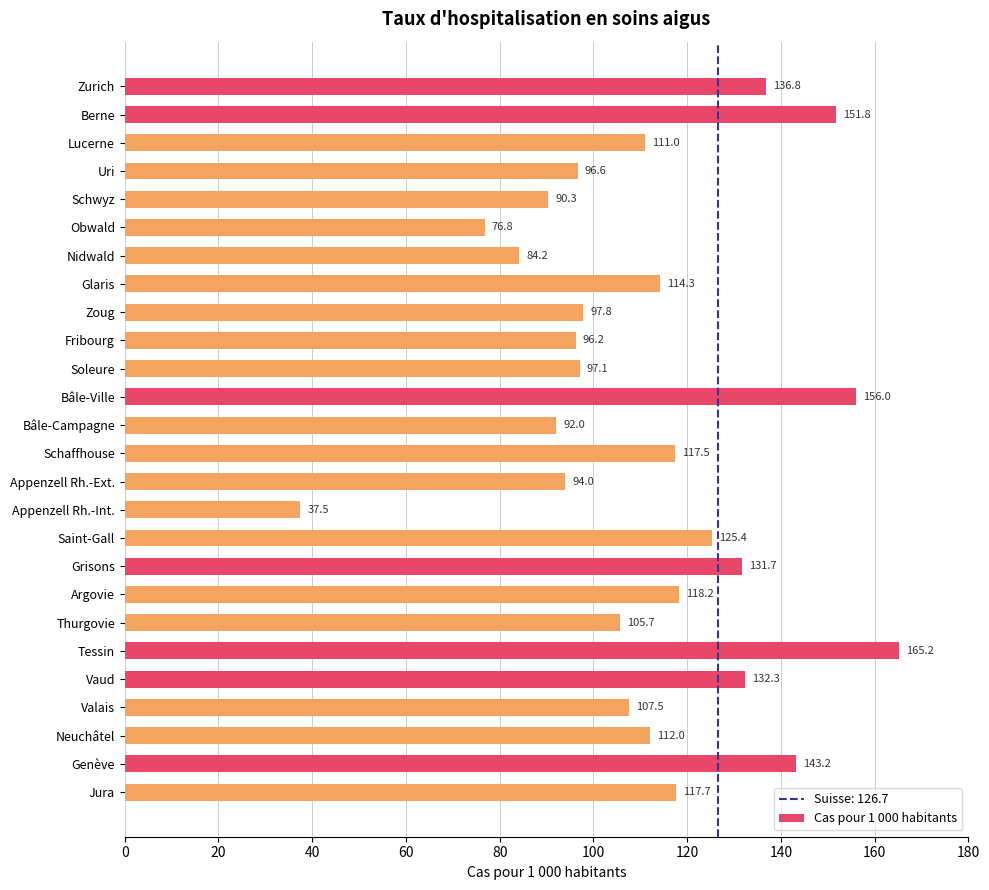

Which label corresponds to the largest value in the chart?

Tessin